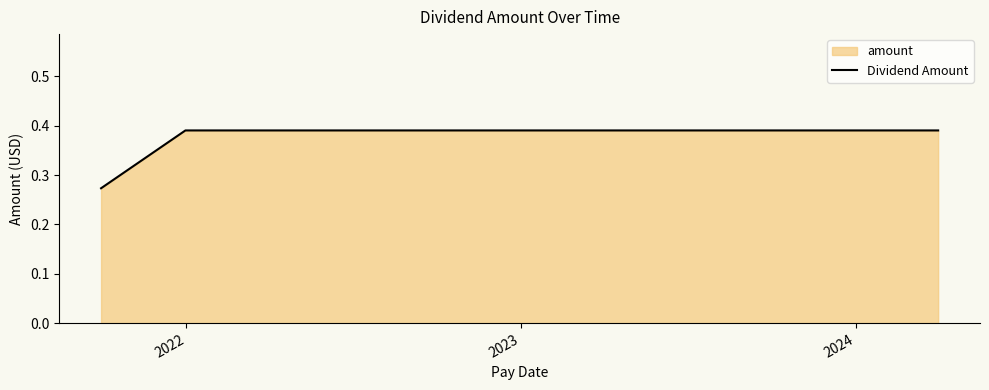

True or false: the data has more than 0 interior local peaks.

False